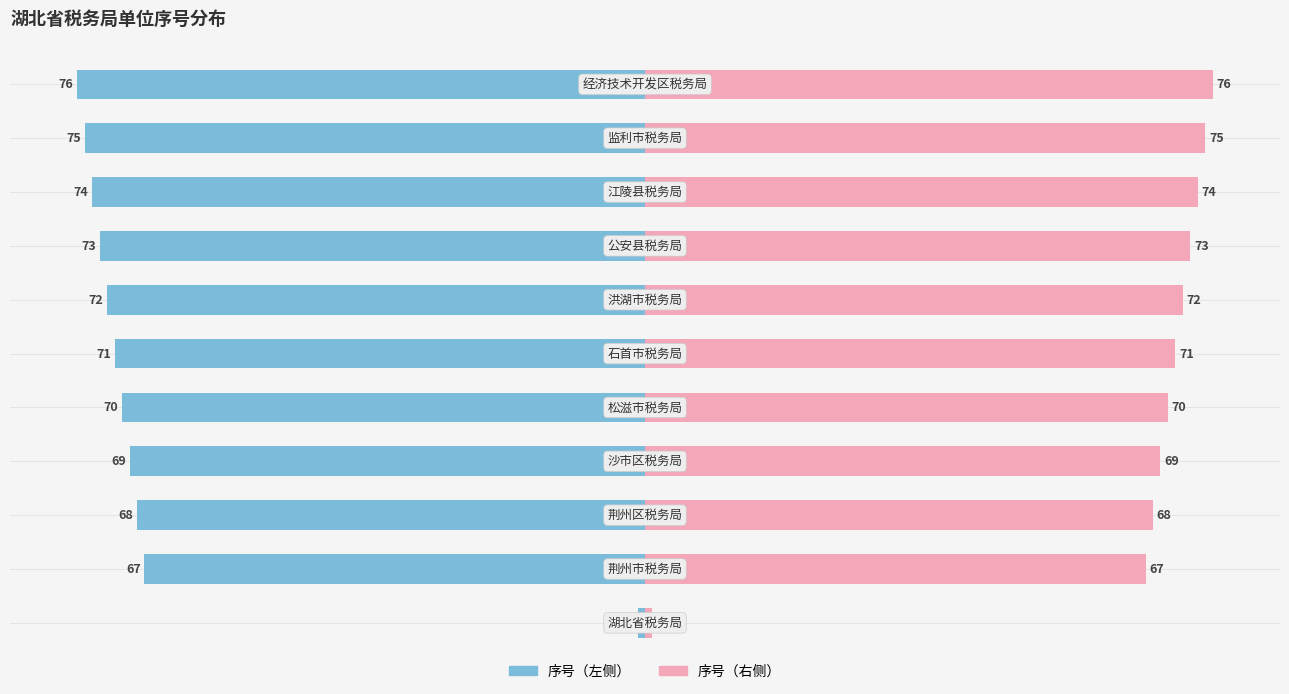

Reading right to left, extract all data points from this chart.

序号（左）: -76	-75	-74	-73	-72	-71	-70	-69	-68	-67	-1
序号（右）: 76	75	74	73	72	71	70	69	68	67	1